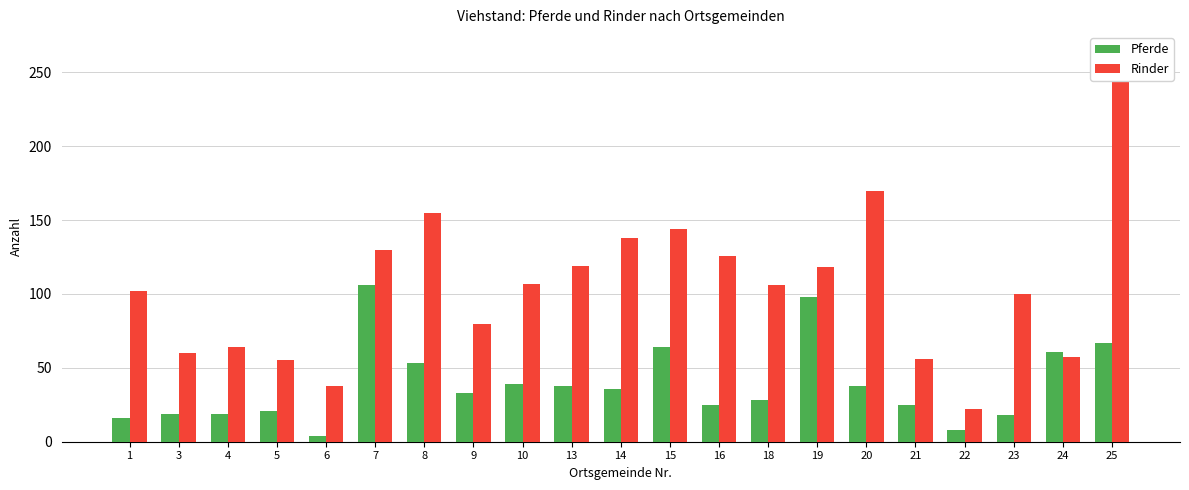

Between 3 and 21, which series saw the biggest shift?

Pferde